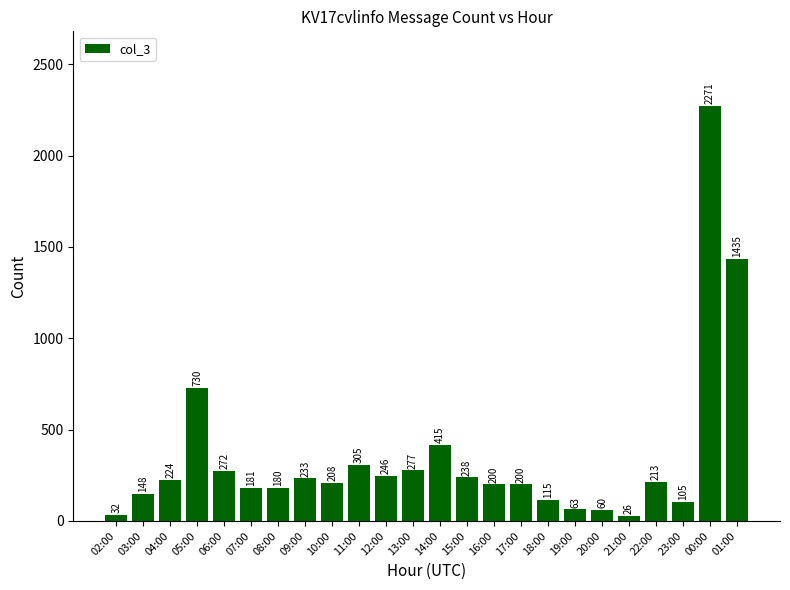

Are the bars horizontal?

No